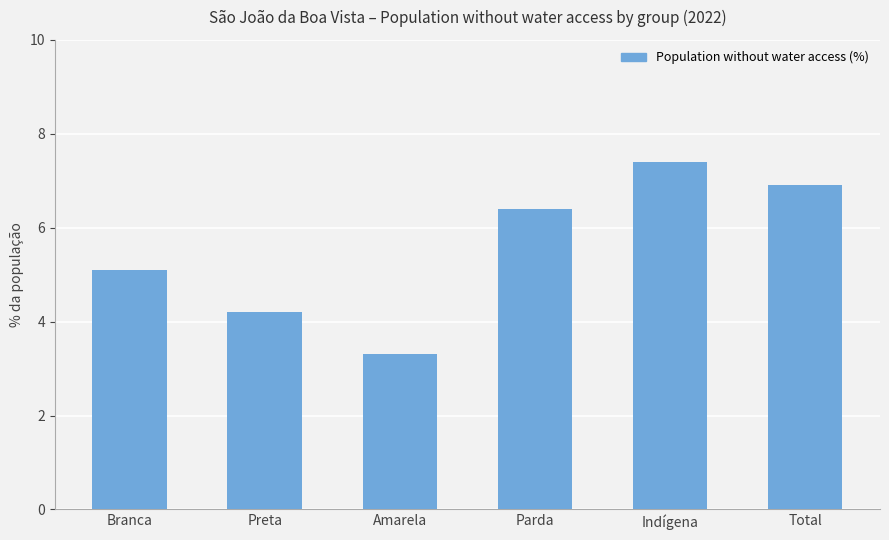

Which label corresponds to the largest value in the chart?

Indígena